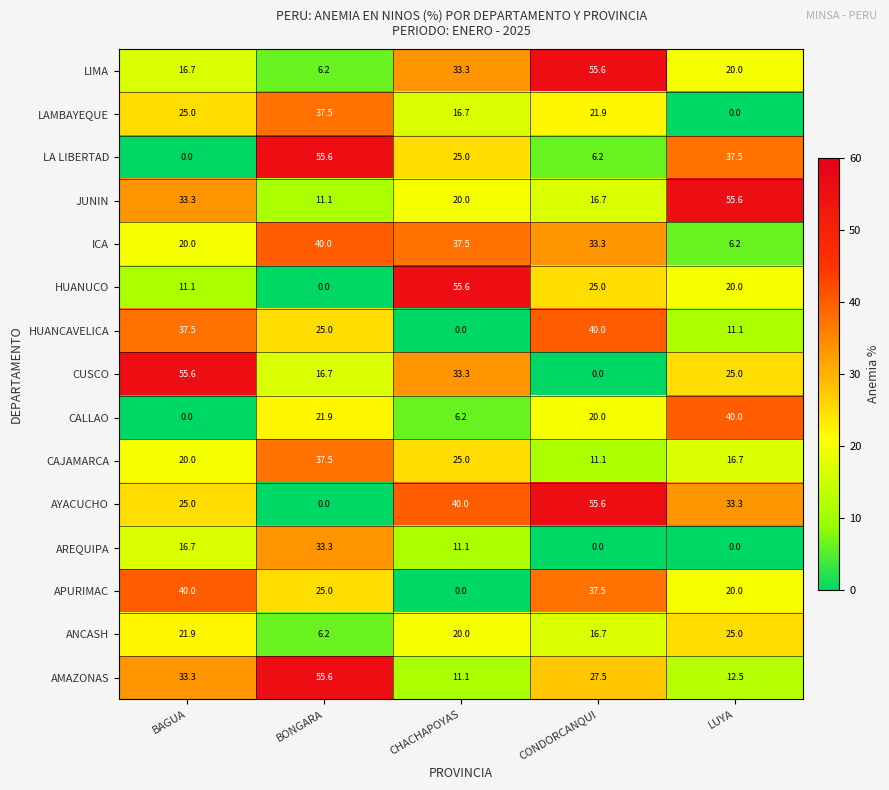

At which category is the sum across all series the highest?

BONGARA